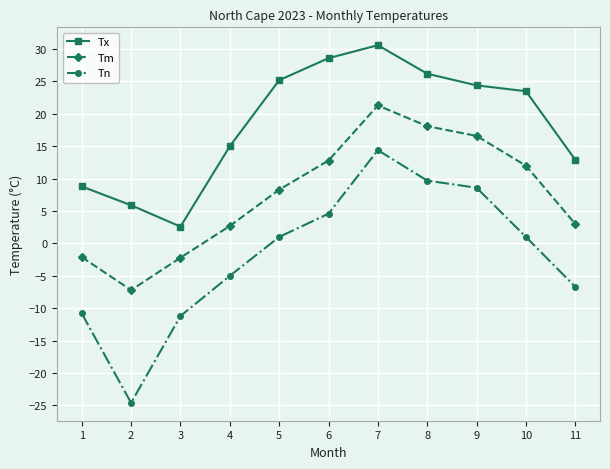

At which category is the sum across all series the highest?

7